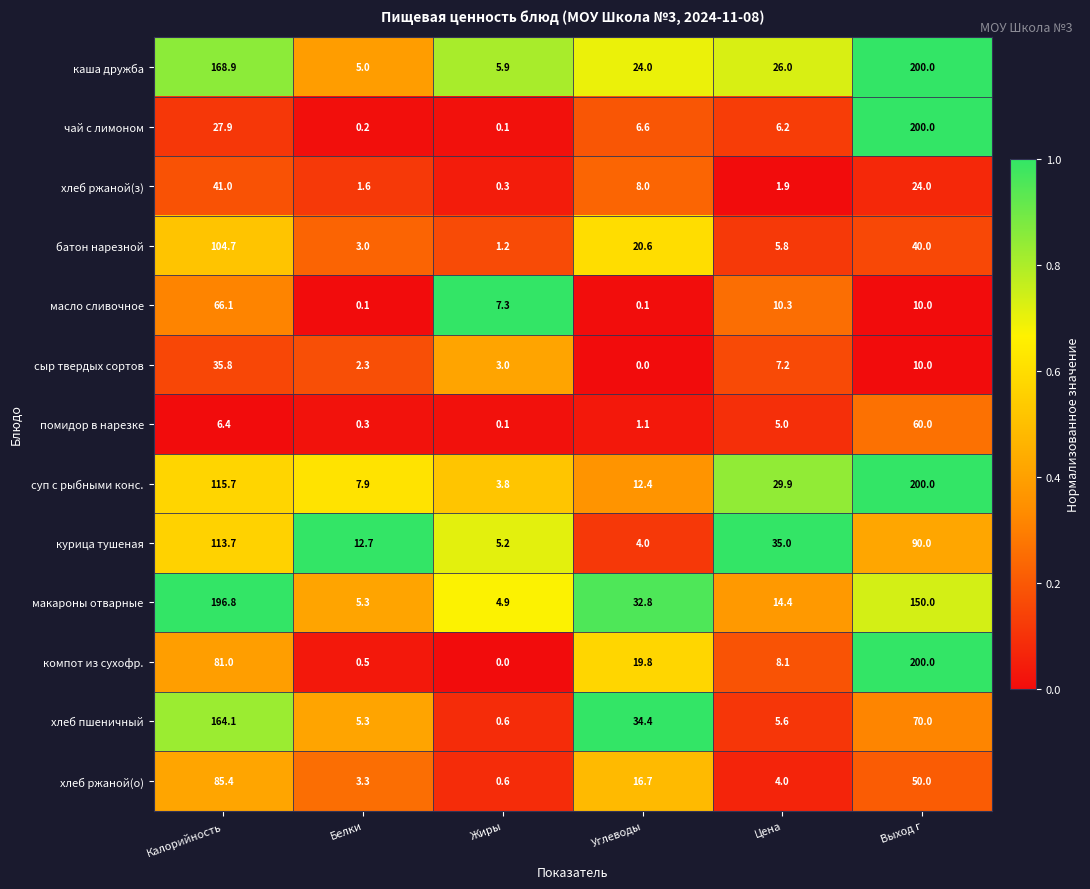

Which series has the largest total across all categories?

каша дружба